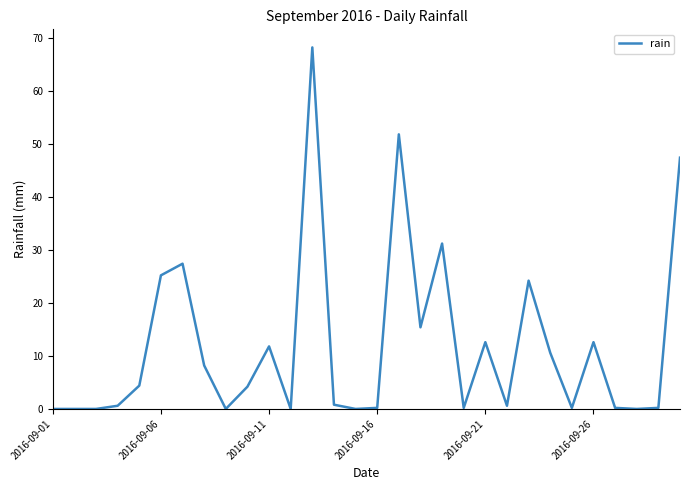

What is the maximum value shown in the chart?

68.2